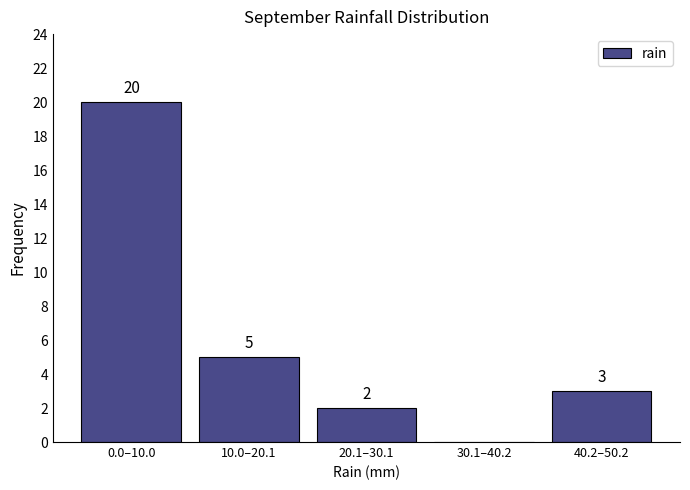

Reading left to right, transcribe all the data shown in this chart.

0.0–10.0=20	10.0–20.1=5	20.1–30.1=2	30.1–40.2=0	40.2–50.2=3